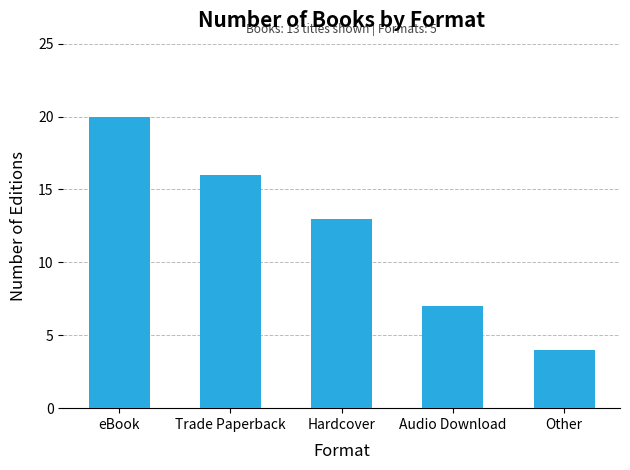

How many bars are there in total?

5